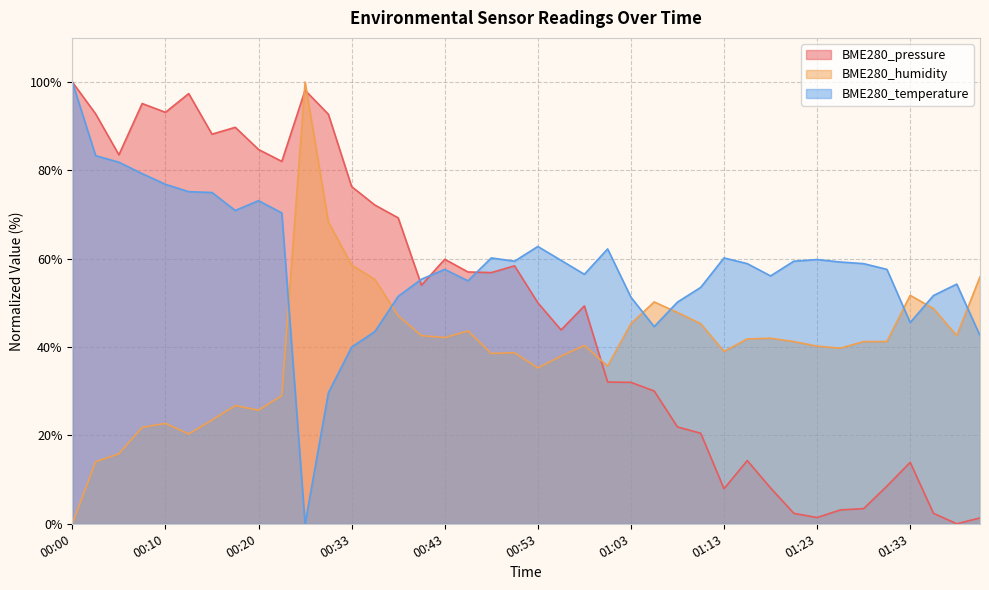

The BME280_humidity series shows 22.8 at 00:38. True or false?

False